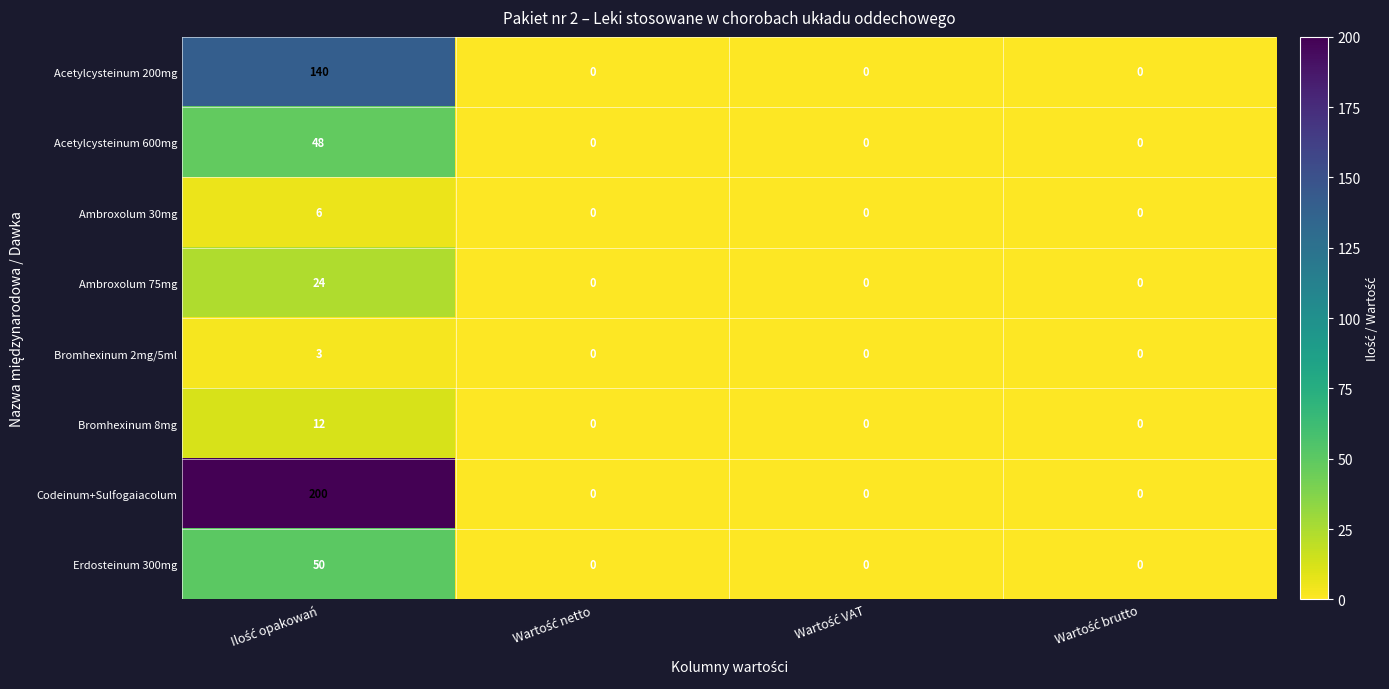

Which series has the largest total across all categories?

Codeinum+Sulfogaiacolum